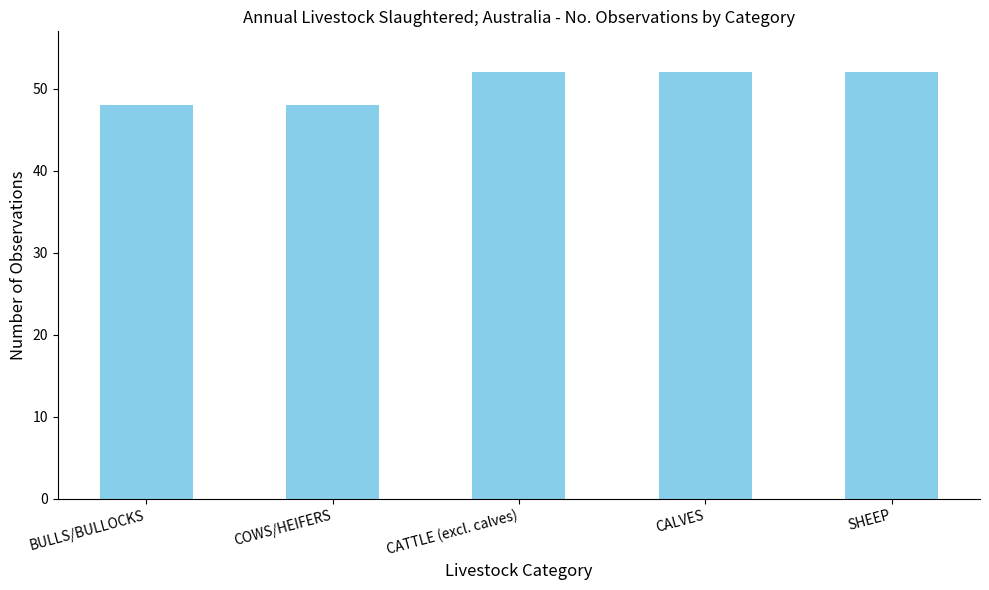

What is the label of the 1st bar from the left?

BULLS/BULLOCKS